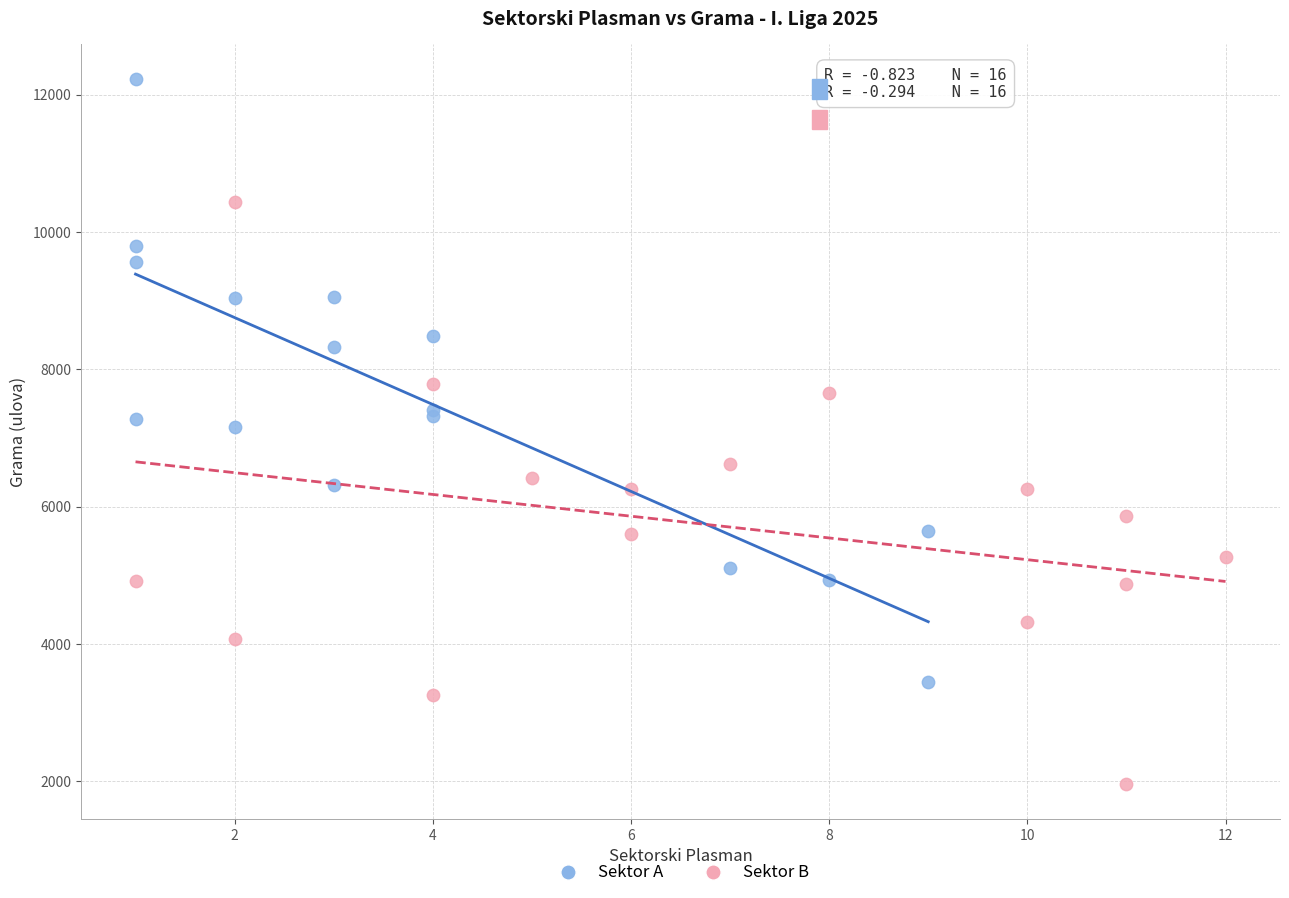

What are all the series names shown in the legend?

Sektor A, Sektor B